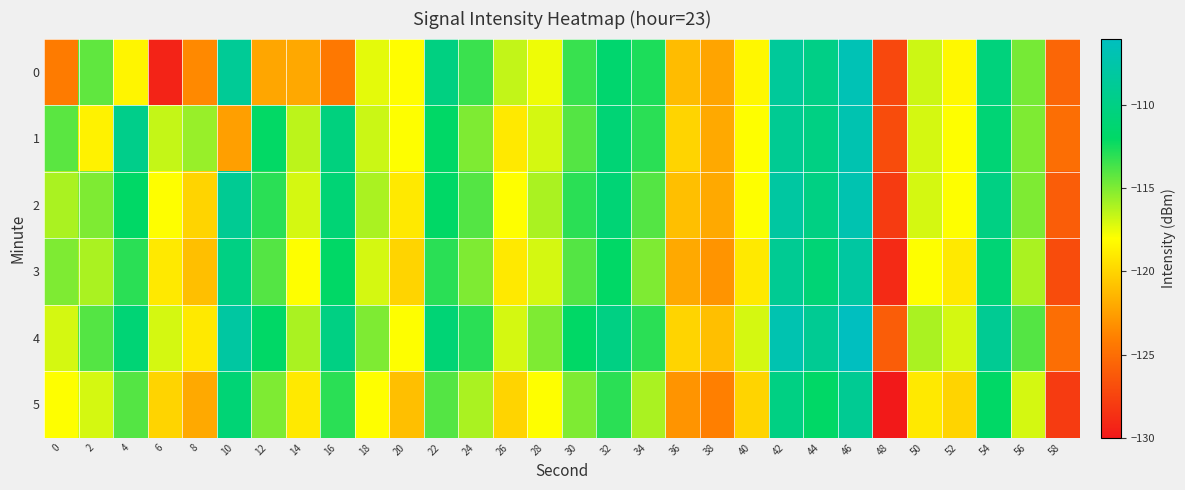

Which has a higher value, 38 or 14?

14